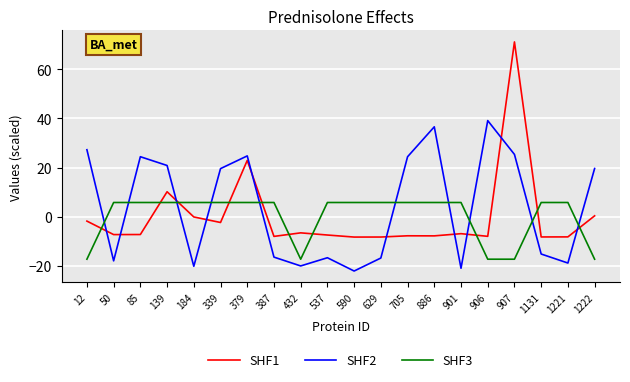

After their last crossing, which series has the higher values: SHF3 or SHF2?

SHF2